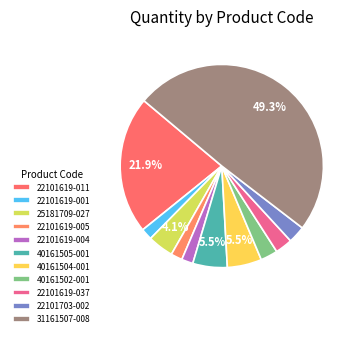

What percentage is the 22101619-001 slice, to the nearest percent?

2%